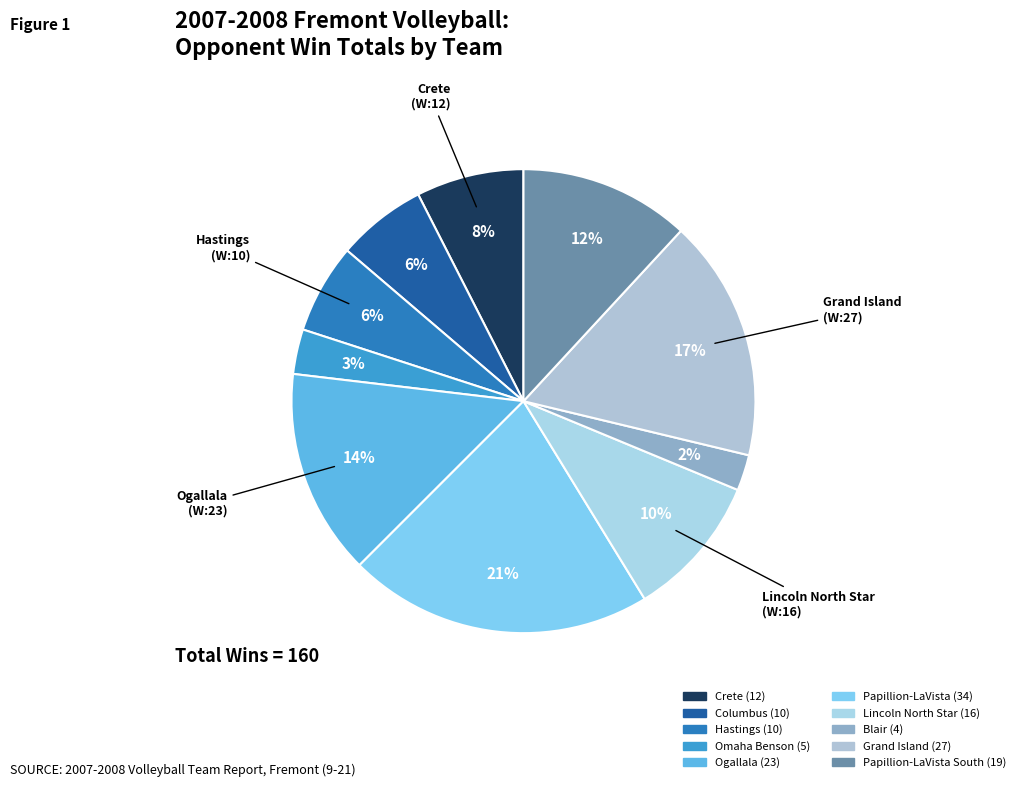

Which category has the smallest portion of the pie?

Blair